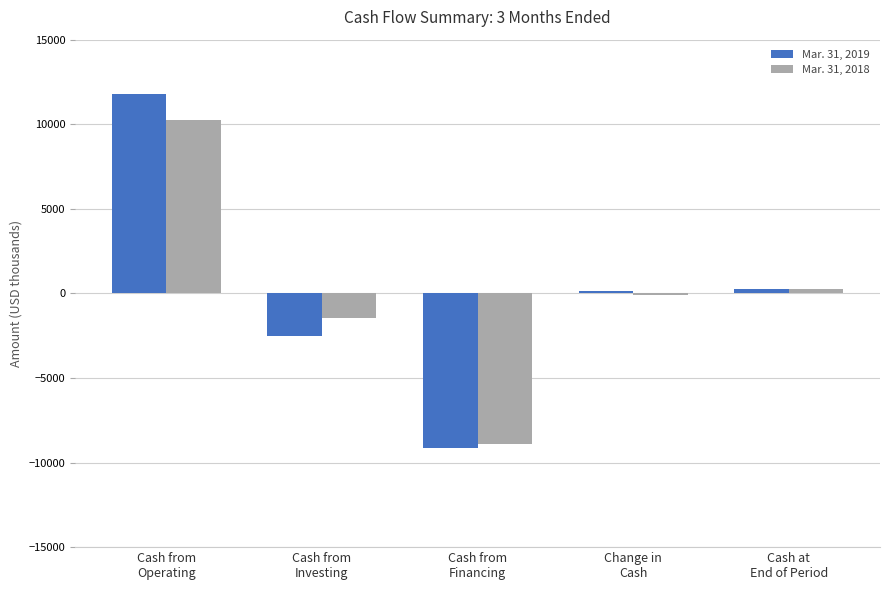

What is the difference between the maximum and minimum values in the Mar. 31, 2019 series?

20935